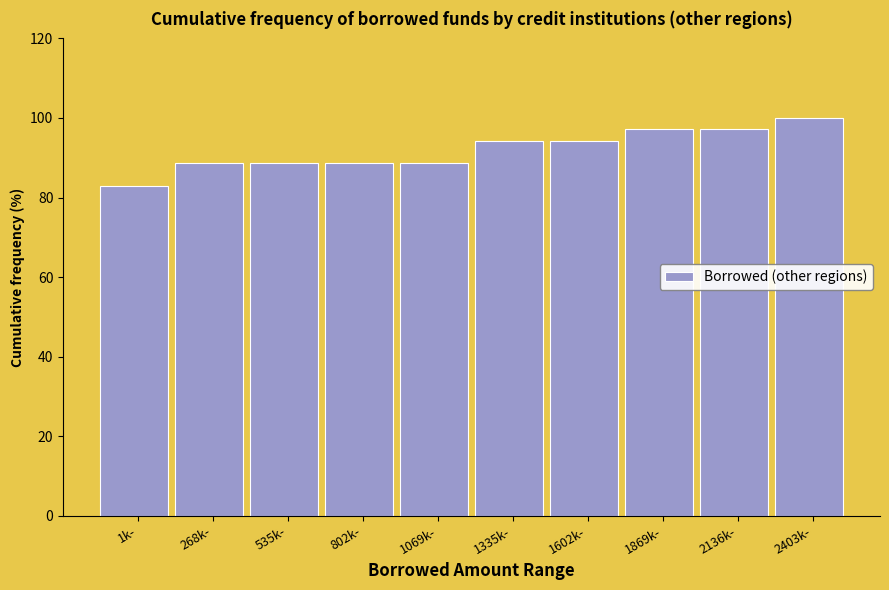

Reading right to left, extract all data points from this chart.

2403k-=100.0	2136k-=97.1	1869k-=97.1	1602k-=94.3	1335k-=94.3	1069k-=88.6	802k-=88.6	535k-=88.6	268k-=88.6	1k-=82.9